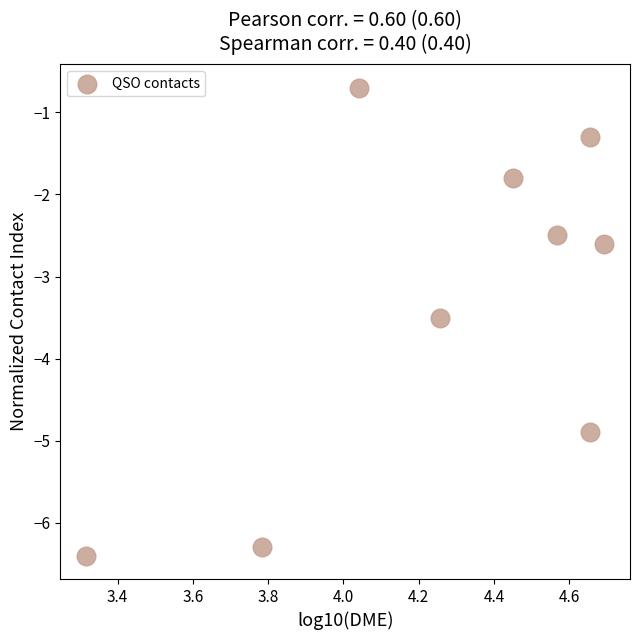

What Y value in the scatter plot is closest to -3?

-2.6